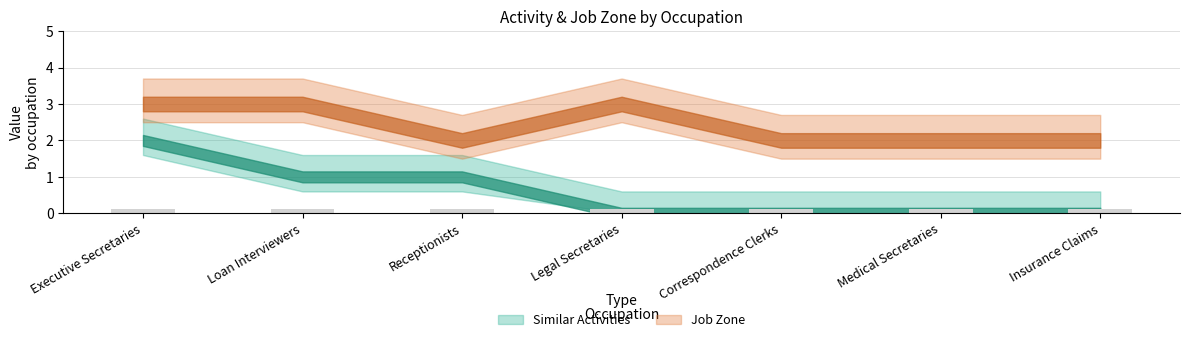

What is the approximate value of Similar Activities at Executive Secretaries?

2